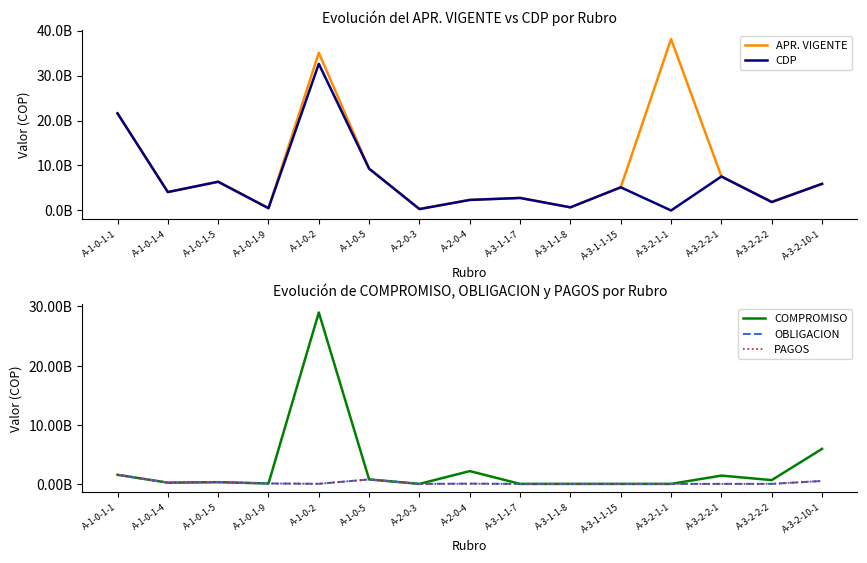

What are all the series names shown in the legend?

APR. VIGENTE, CDP, COMPROMISO, OBLIGACION, PAGOS